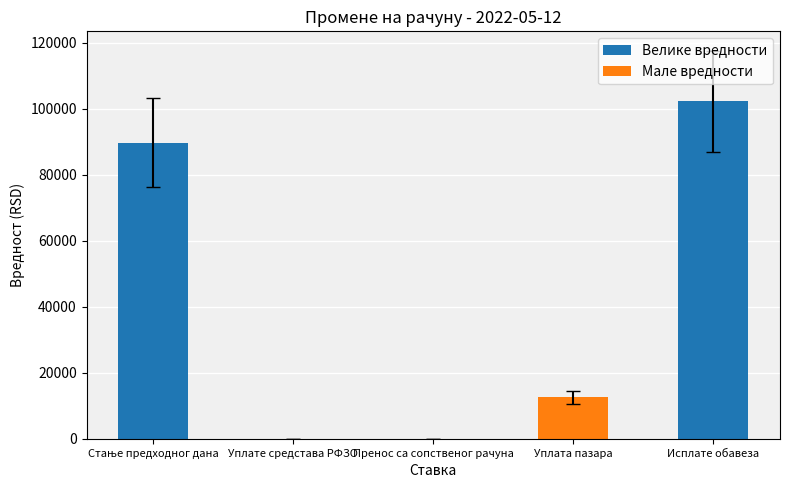

True or false: the data shows 0.0 at Уплате средстава РФЗО.

True